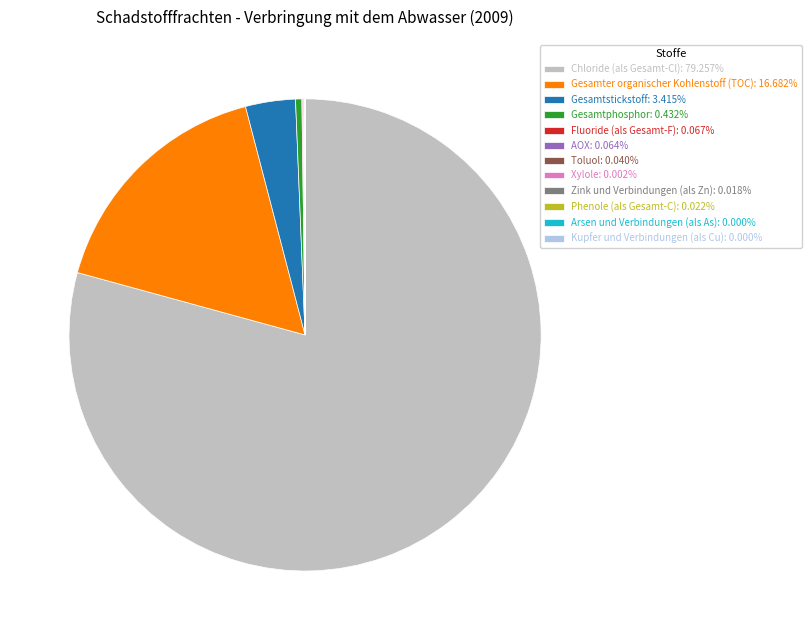

Is there any slice that represents more than half of the pie?

Yes